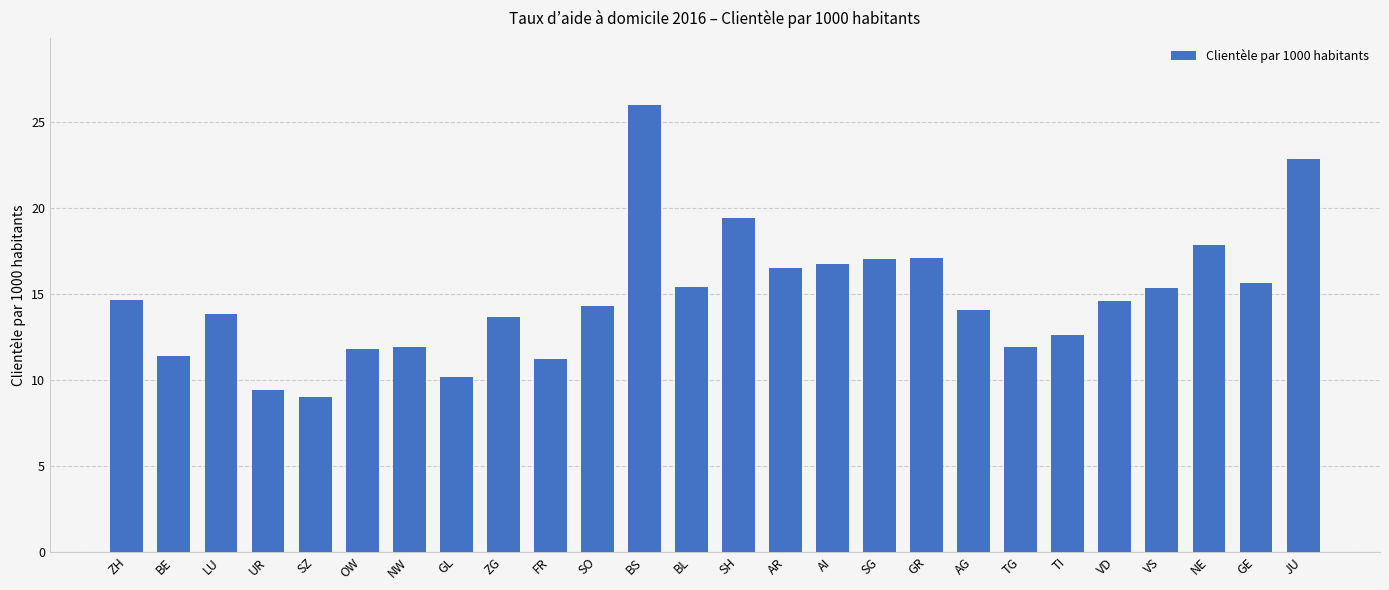

What is the difference between the maximum and minimum values?

17.0